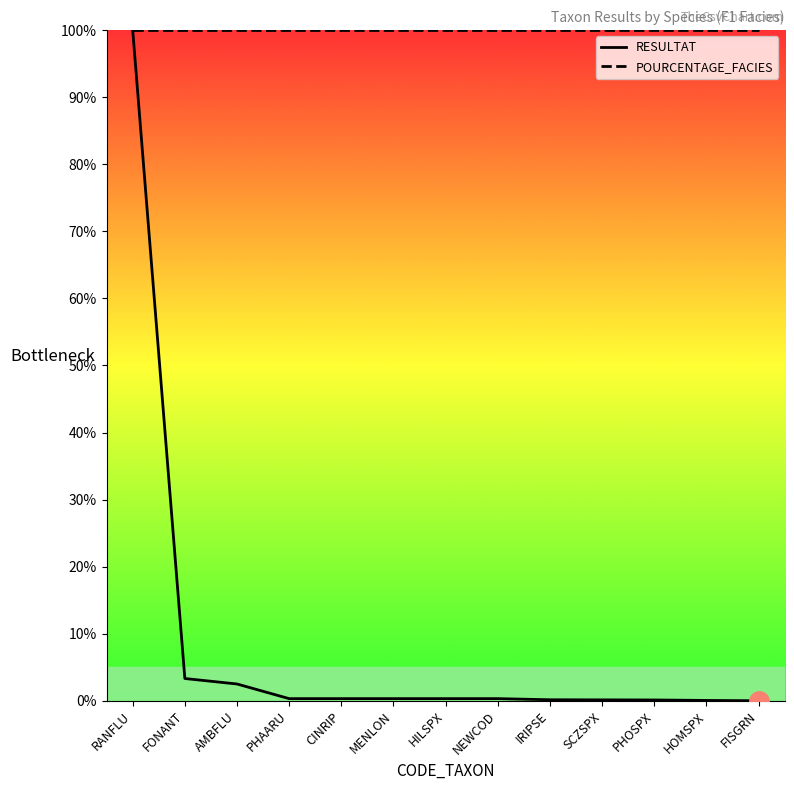

What is the difference between the RESULTAT values at IRIPSE and HOMSPX?

0.1